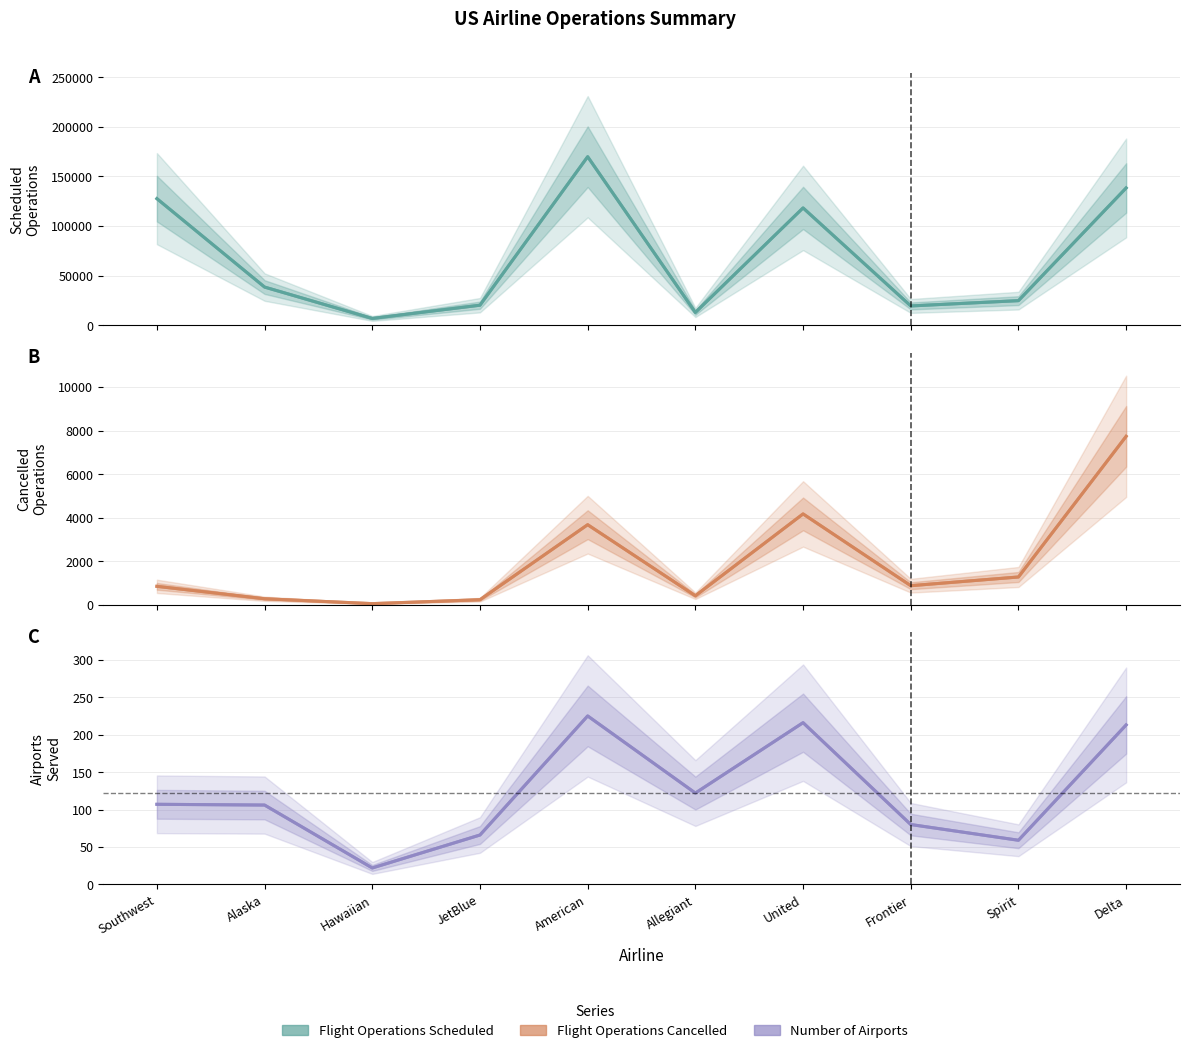

Reading left to right, extract all data points from this chart.

Flight Operations Scheduled: 127642	38462	6820	20182	169929	12861	118284	19432	24769	138426
Flight Operations Cancelled: 849	279	55	234	3678	415	4173	878	1278	7735
Number of Airports: 107	106	22	66	225	122	216	80	59	213